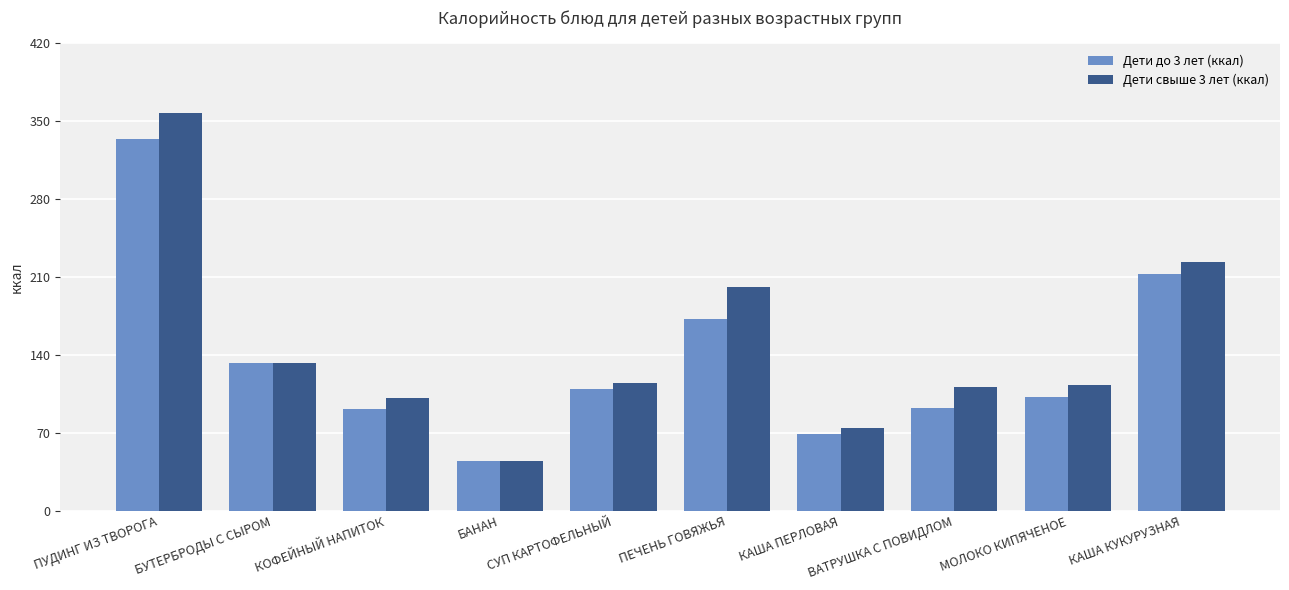

What is the label of the 7th bar from the left?

КАША ПЕРЛОВАЯ